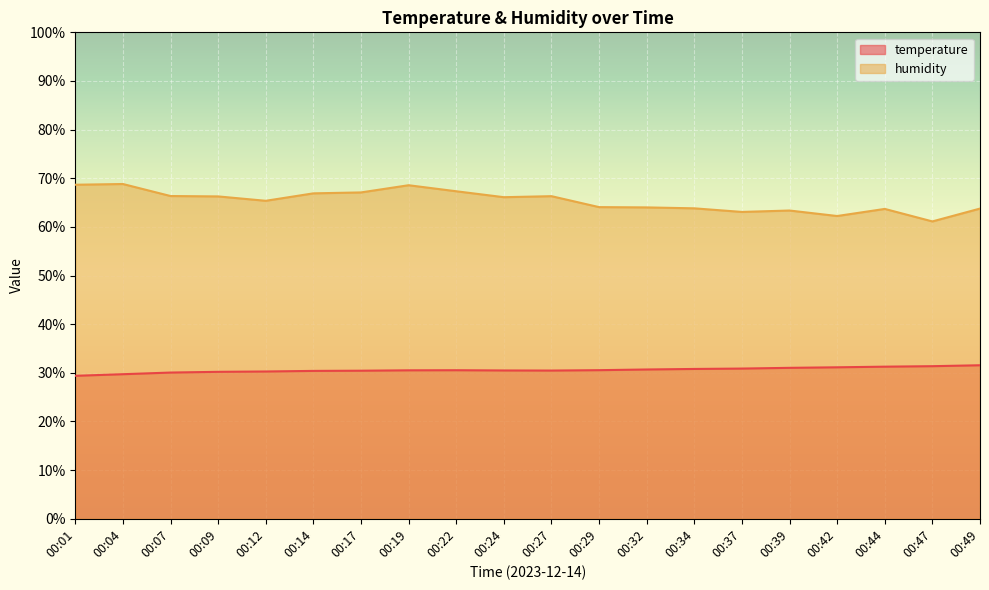

Reading left to right, extract all data points from this chart.

temperature: 29.4	29.7	30.1	30.2	30.3	30.4	30.4	30.5	30.5	30.5	30.5	30.6	30.7	30.8	30.9	31.0	31.1	31.3	31.4	31.6
humidity: 68.7	68.8	66.3	66.3	65.4	66.9	67.1	68.6	67.3	66.1	66.3	64.1	64.0	63.8	63.1	63.4	62.2	63.7	61.1	63.8